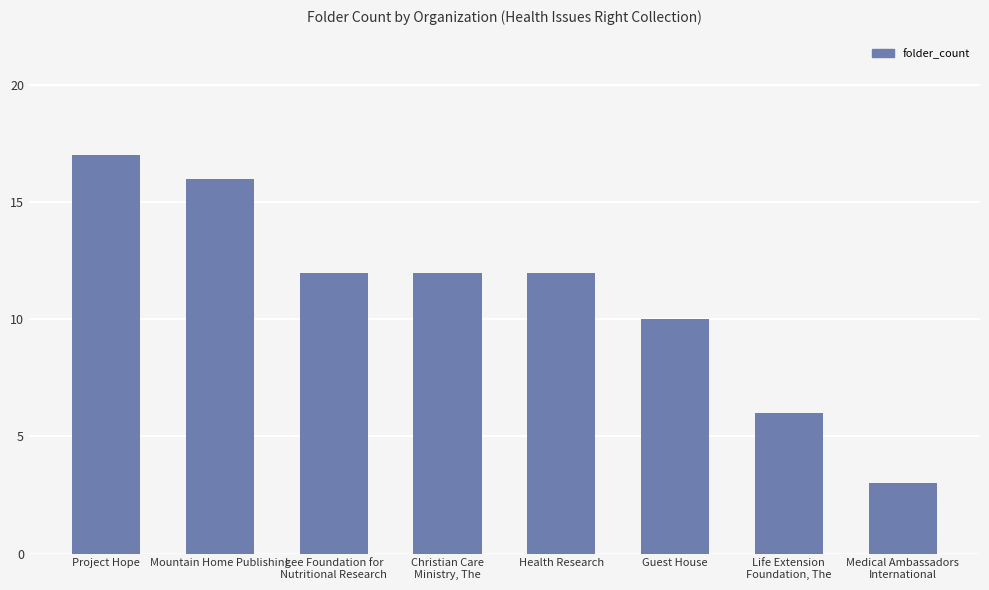

The value at Project Hope is 30. True or false?

False